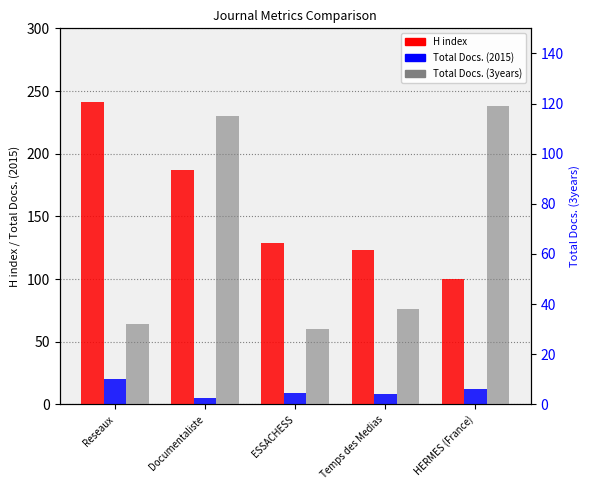

What is the minimum value shown in the chart?

5